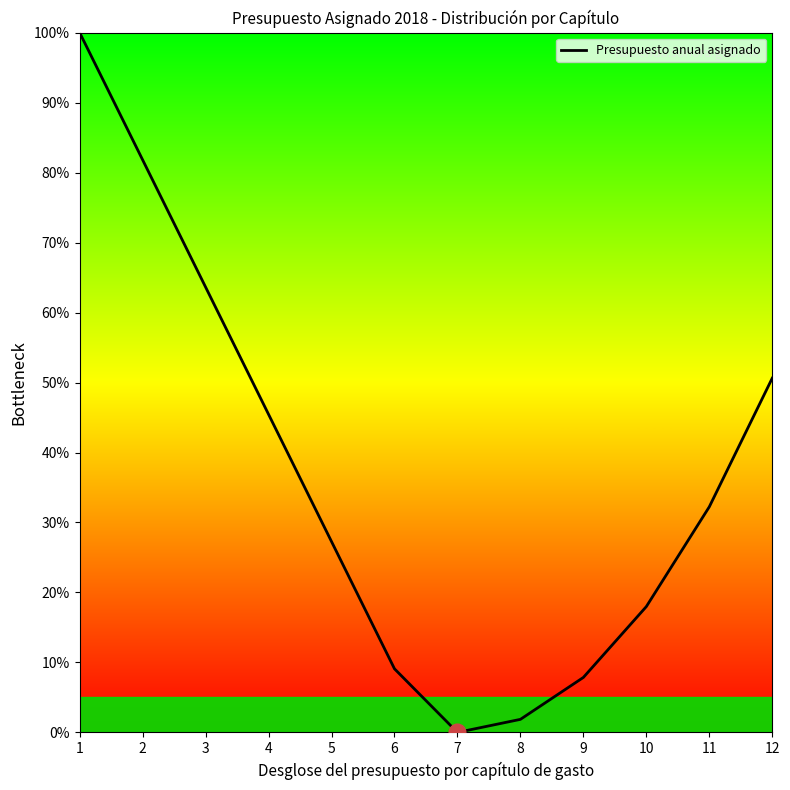

How many values exceed 32?

6